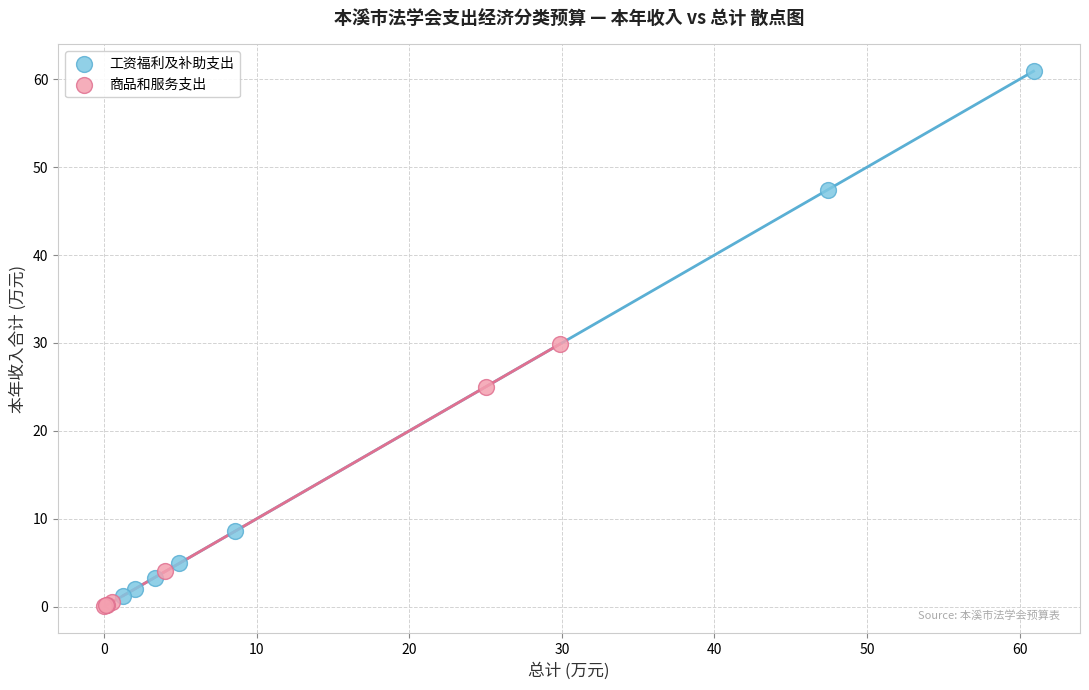

Which series has the widest spread of Y values?

工资福利及补助支出